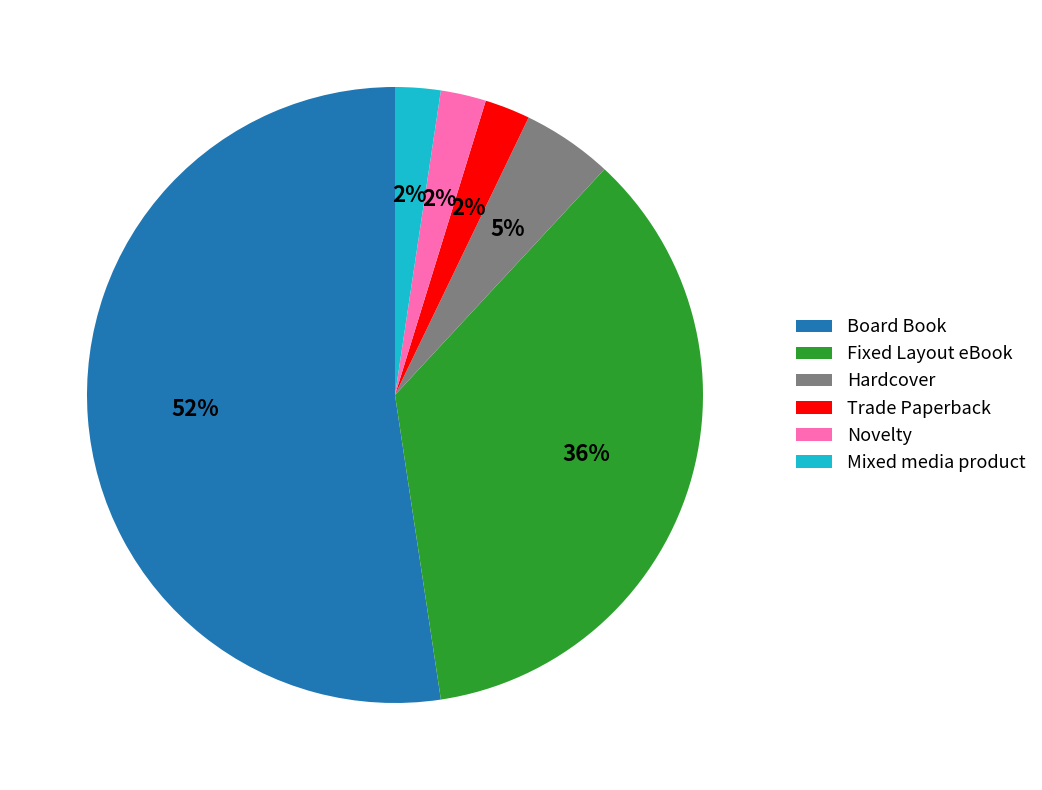

Which slice is the largest?

Board Book